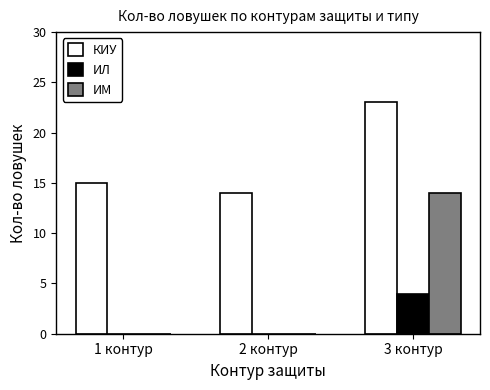

At which category is the sum across all series the highest?

3 контур